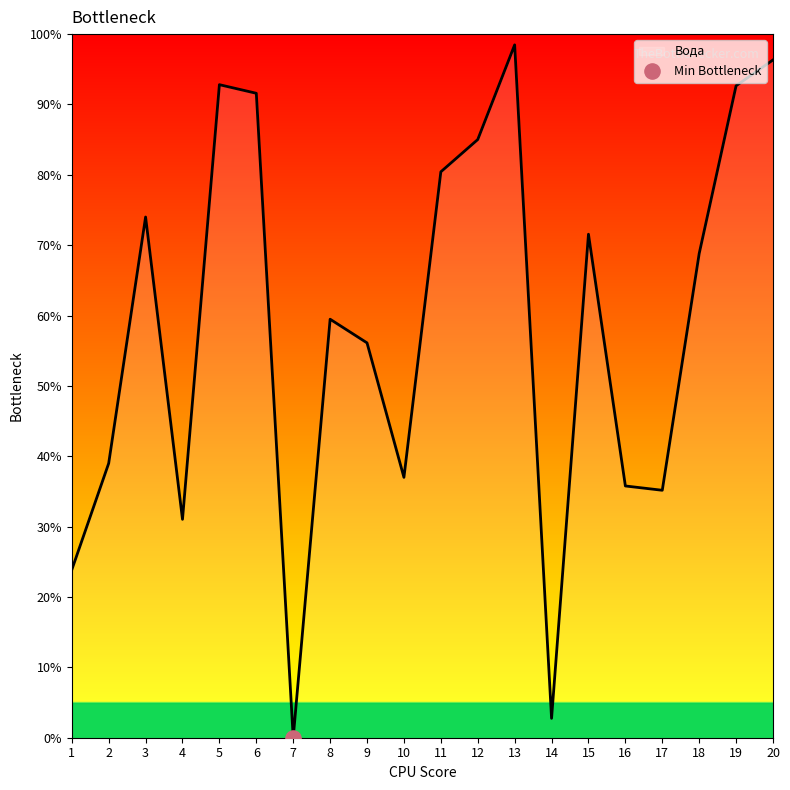

What is the change in value from 9 to 14?

-53.4